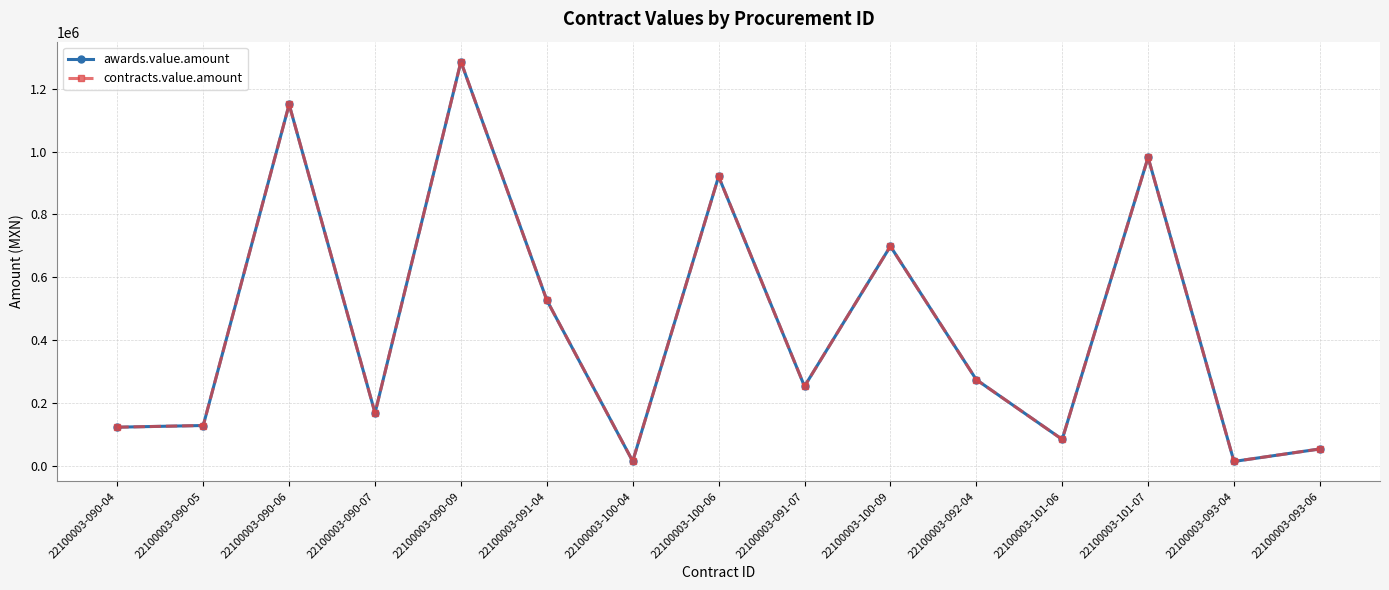

Does the chart have visible grid lines?

Yes